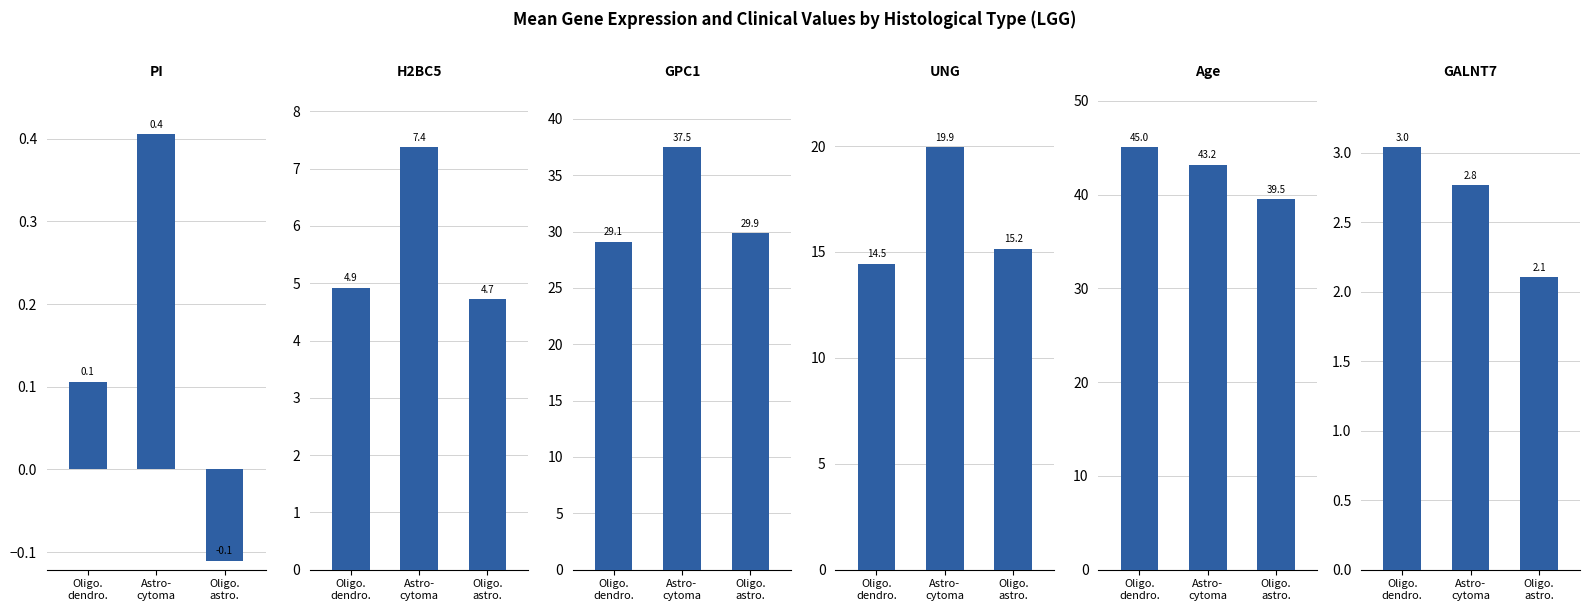

List the series in order of their peak value, highest first.

Age, GPC1, UNG, H2BC5, GALNT7, PI